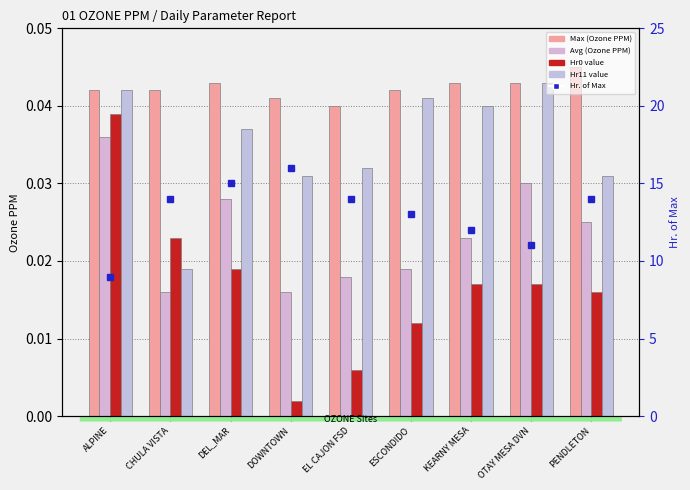

What is the approximate value of Hr. of Max at DEL_MAR?

15.0